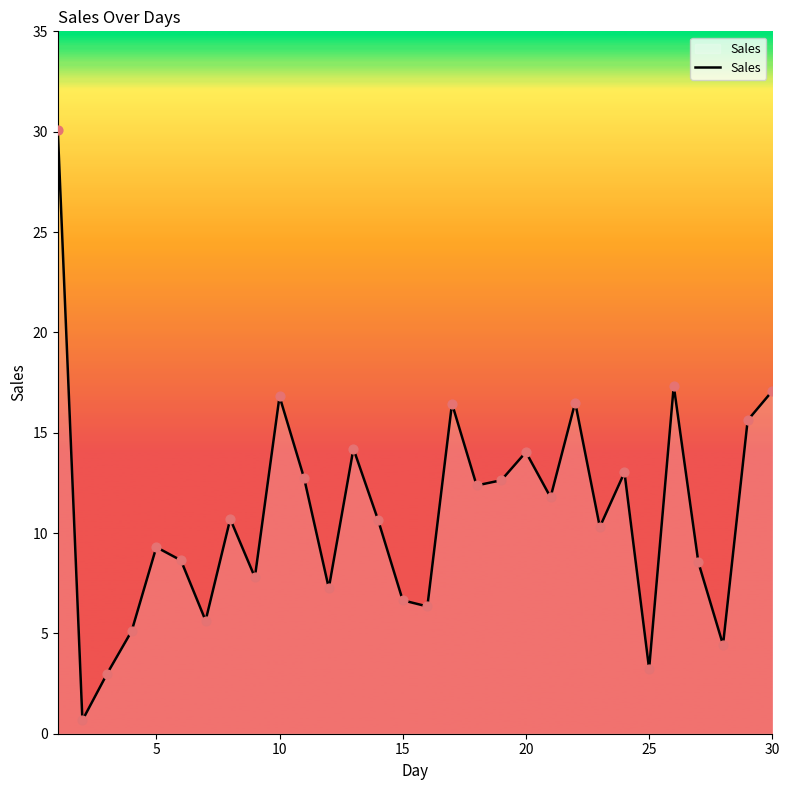

What is the maximum value shown in the chart?

30.1